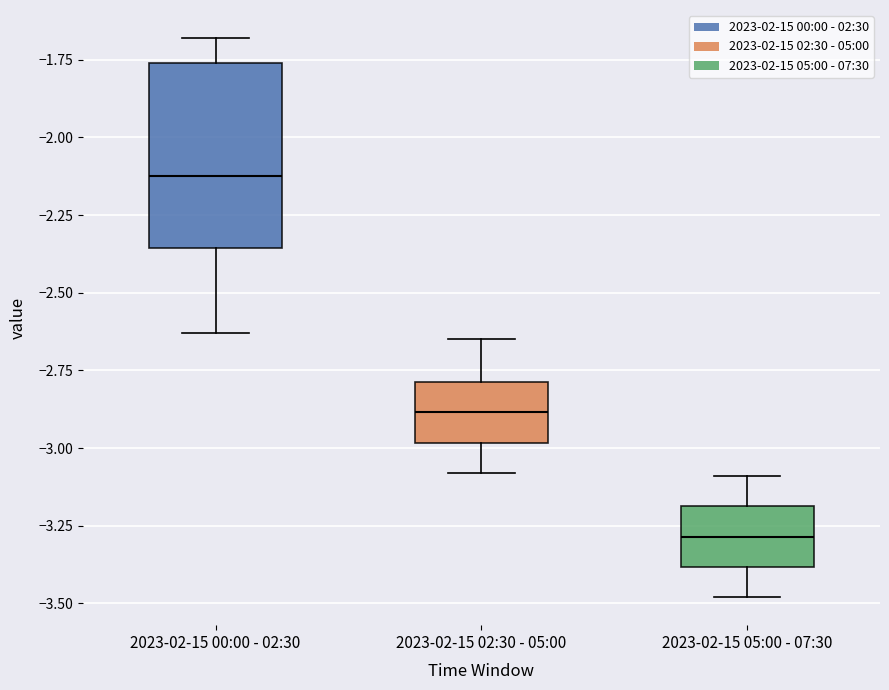

Where does the upper whisker of the box for 2023-02-15 00:00 - 02:30 end on the y-axis? The values are not printed on the chart, so give them approximately, as read against the axis.

-1.70